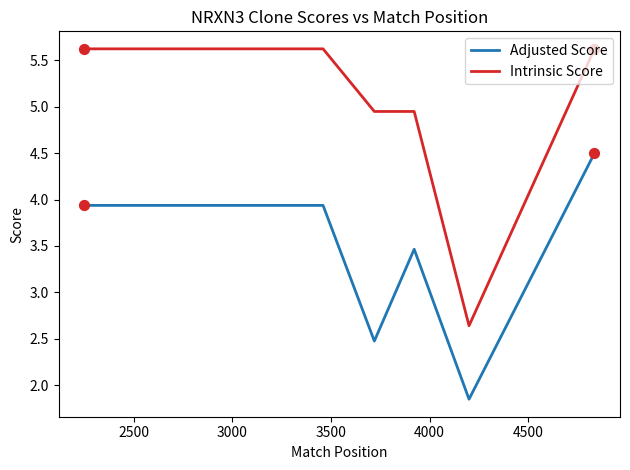

Which series has the largest total across all categories?

Intrinsic Score